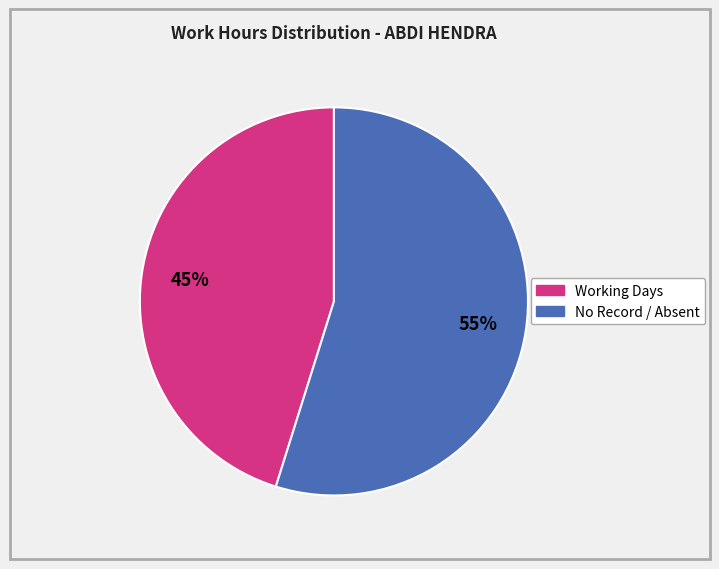

Is there a majority slice in this chart?

Yes